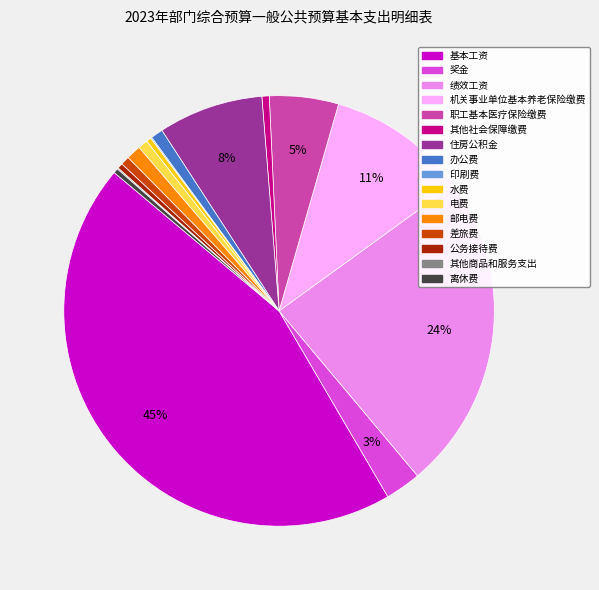

What is the largest slice in the pie chart?

基本工资